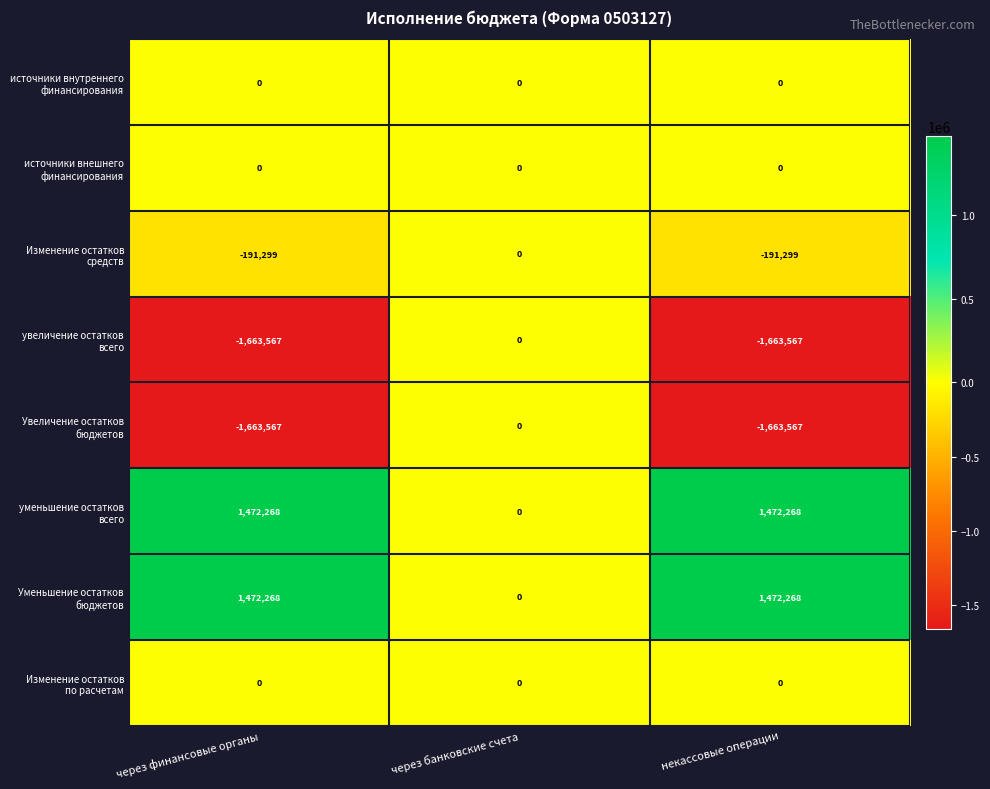

At which category is the sum across all series the highest?

через банковские счета